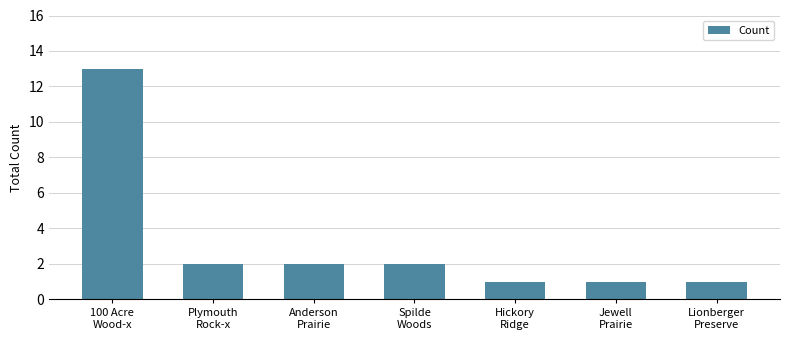

Count the number of data series in this chart.

1